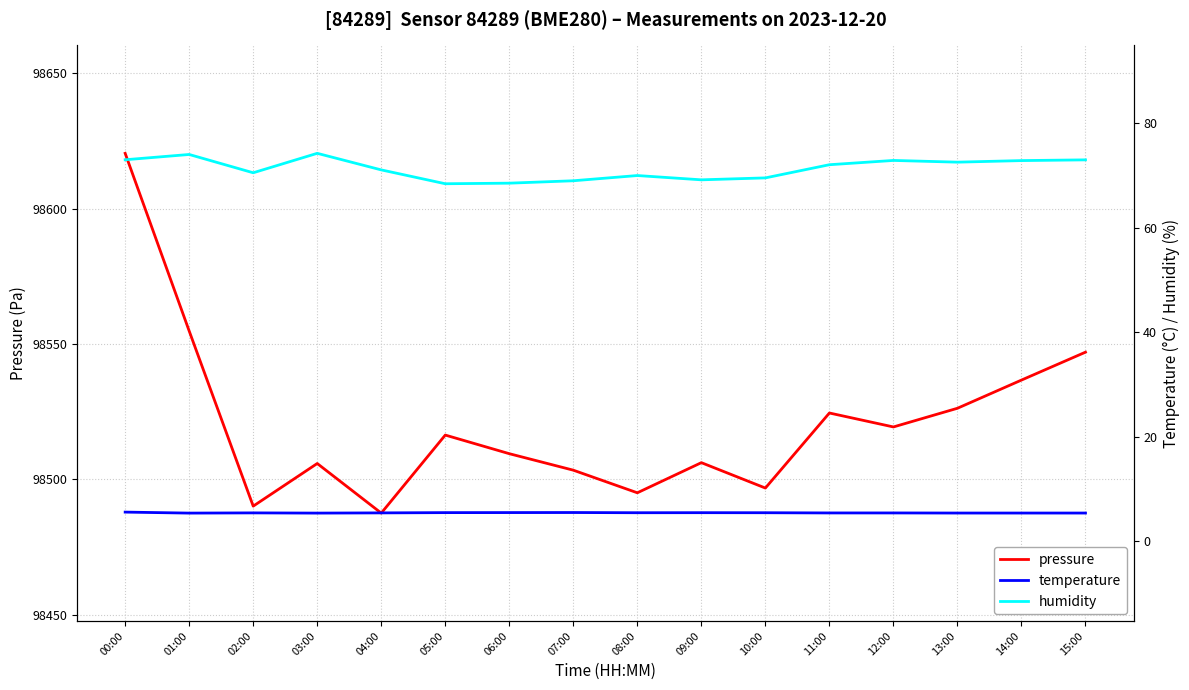

True or false: humidity and pressure intersect in this chart.

False